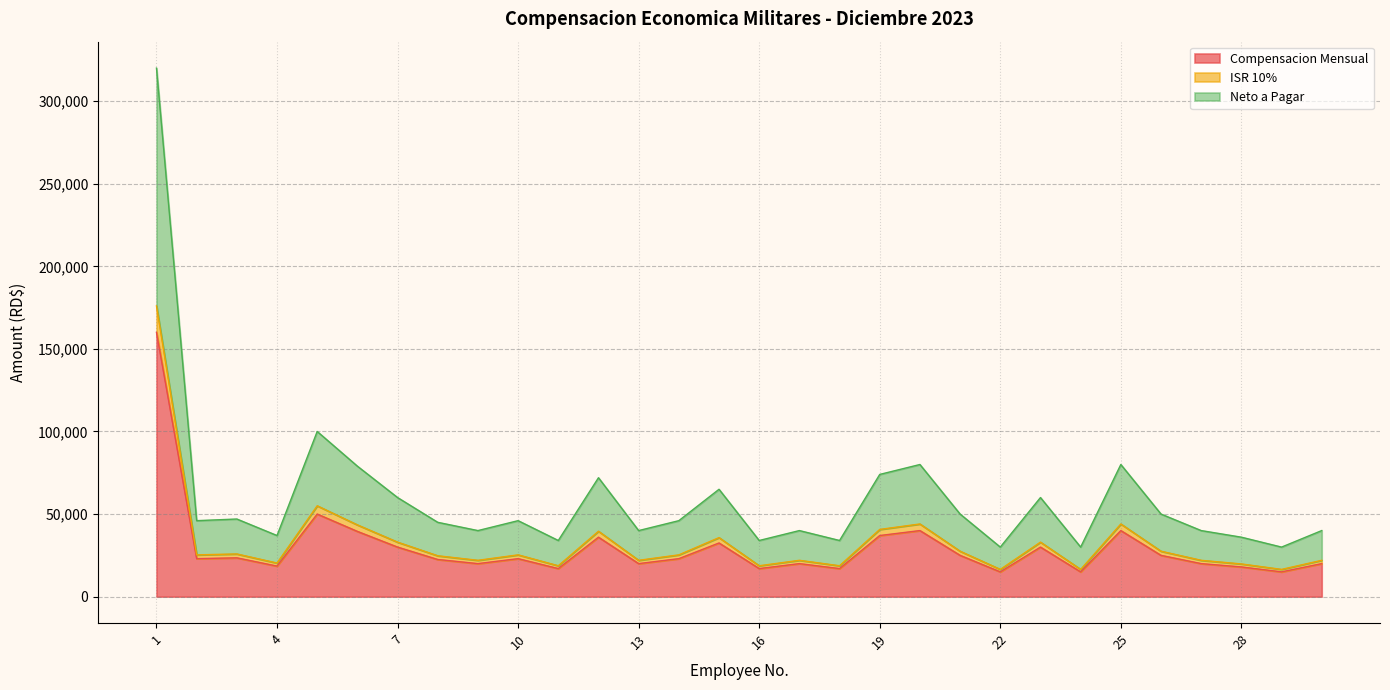

True or false: Neto a Pagar has a value of 17429 at 26.

False